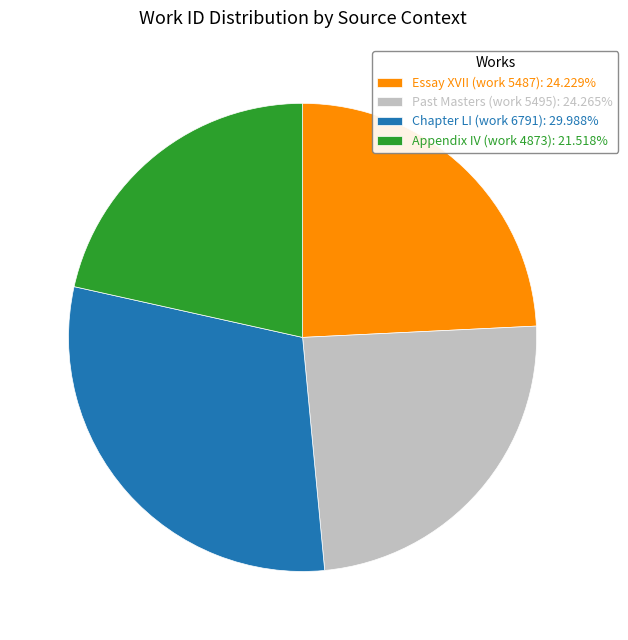

Combined, do Appendix IV (work 4873): 21.518% and Essay XVII (work 5487): 24.229% account for over 50%?

No